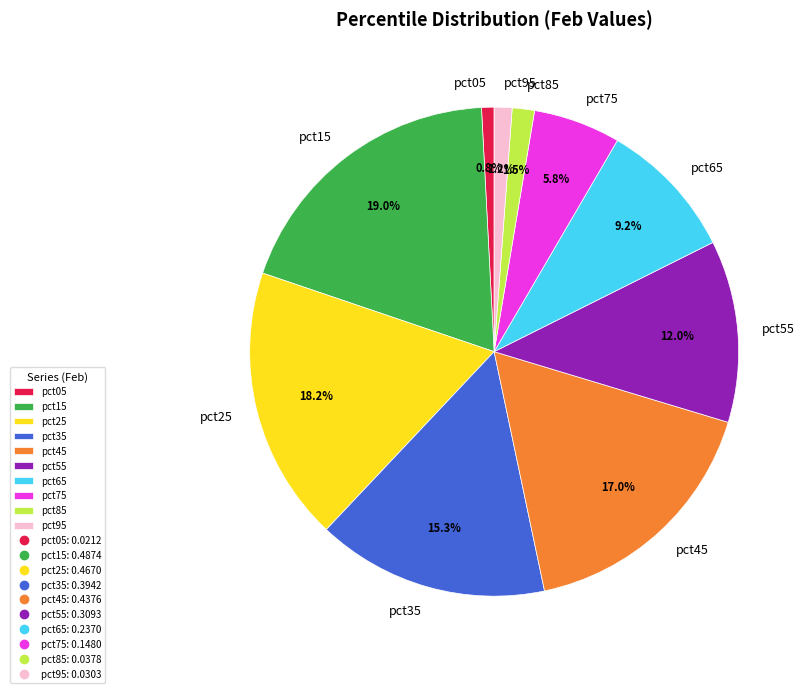

To the nearest percent, what percentage of the pie is pct75?

6%